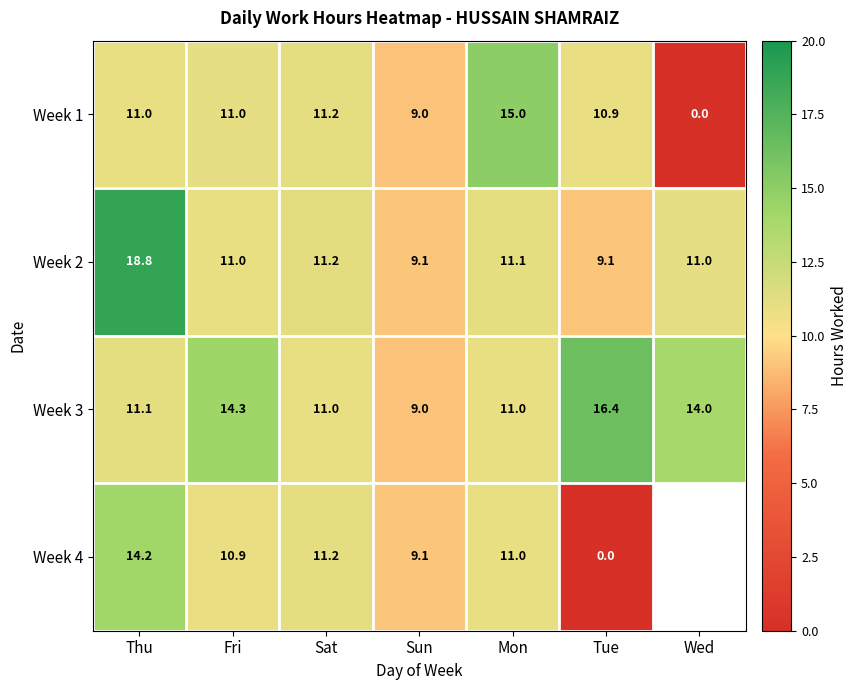

Where is Week 3 nearest to the value 12?

Thu